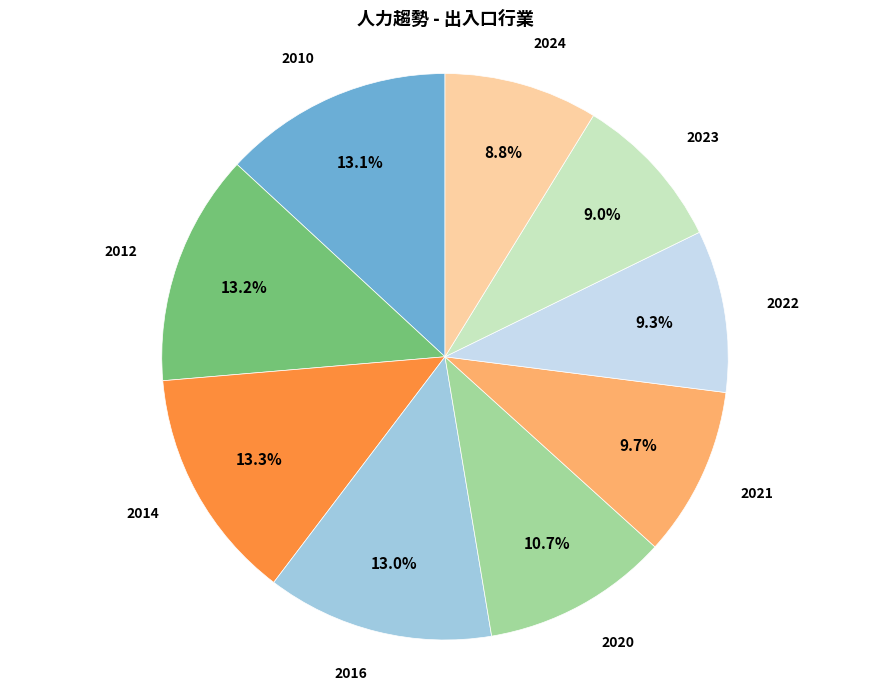

Approximately how many times larger is the value at 2022 compared to 2014?

0.7